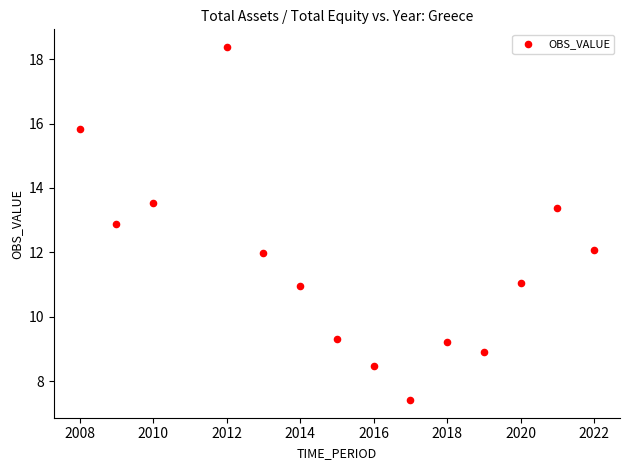

What is the range of X values (max minus min)?

14.0